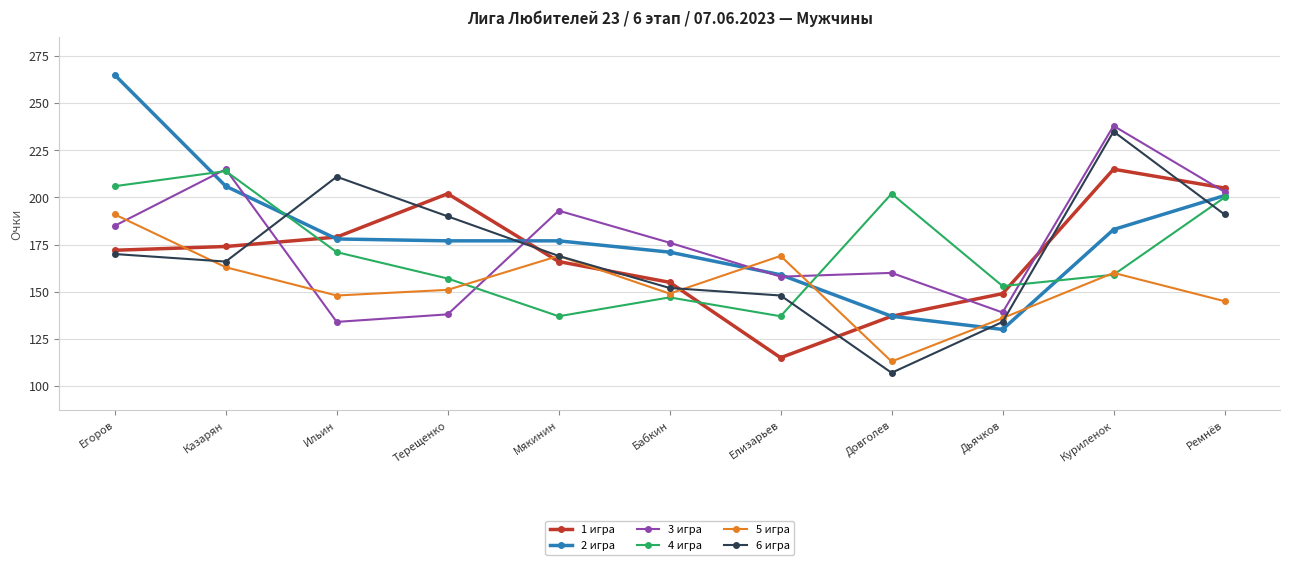

In 4 игра, how many points are lower than both neighbors (excluding endpoints)?

3